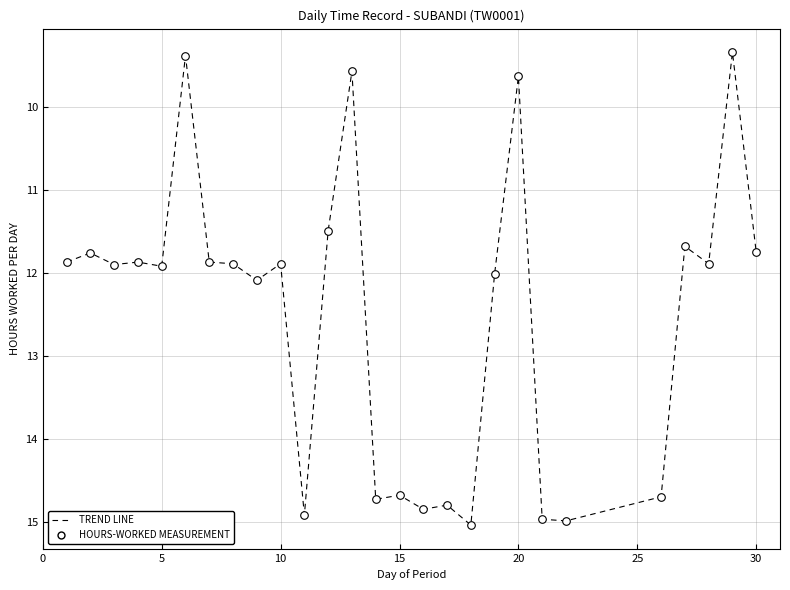

What is the difference between the maximum and minimum values?

5.7